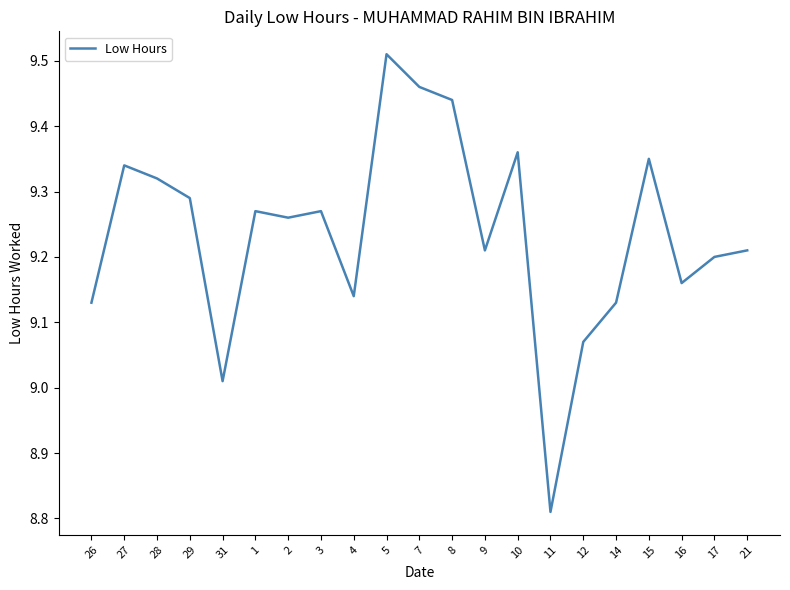

What position from the right is 14?

5